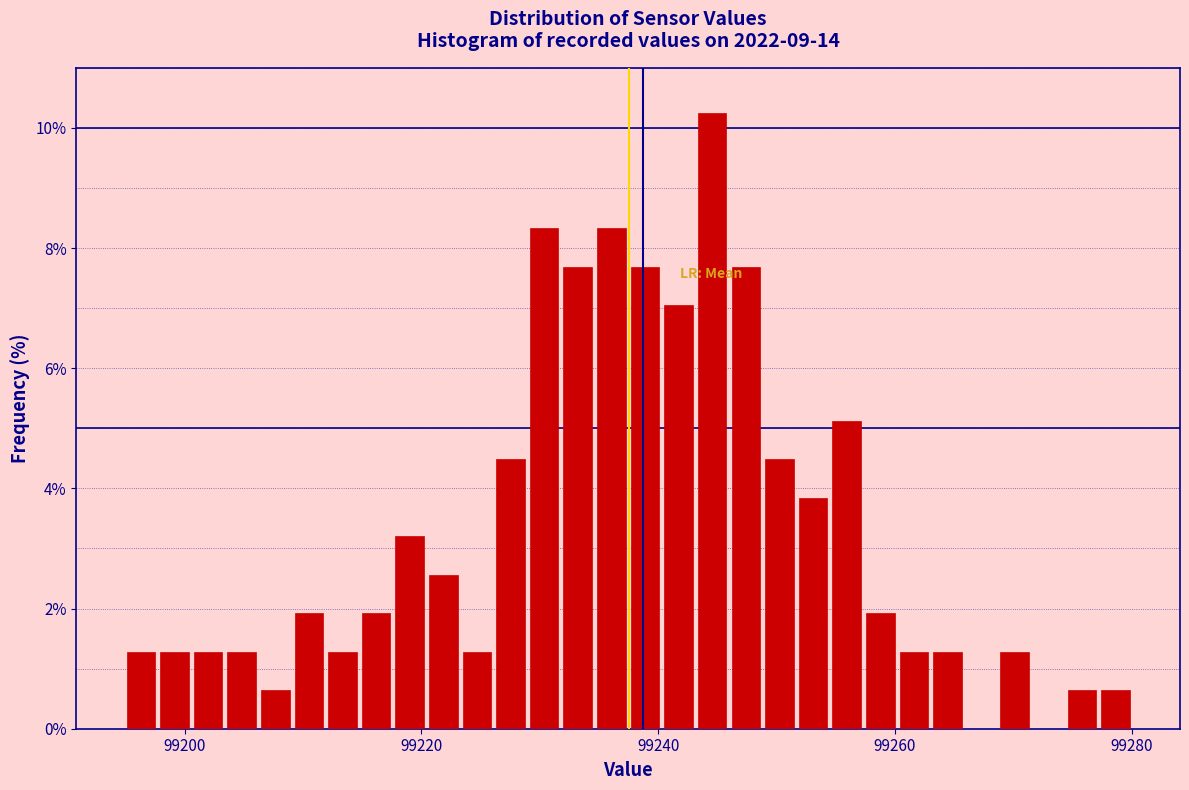

Read against the x-axis, roughly where is the centre of the tallest bar?

99244